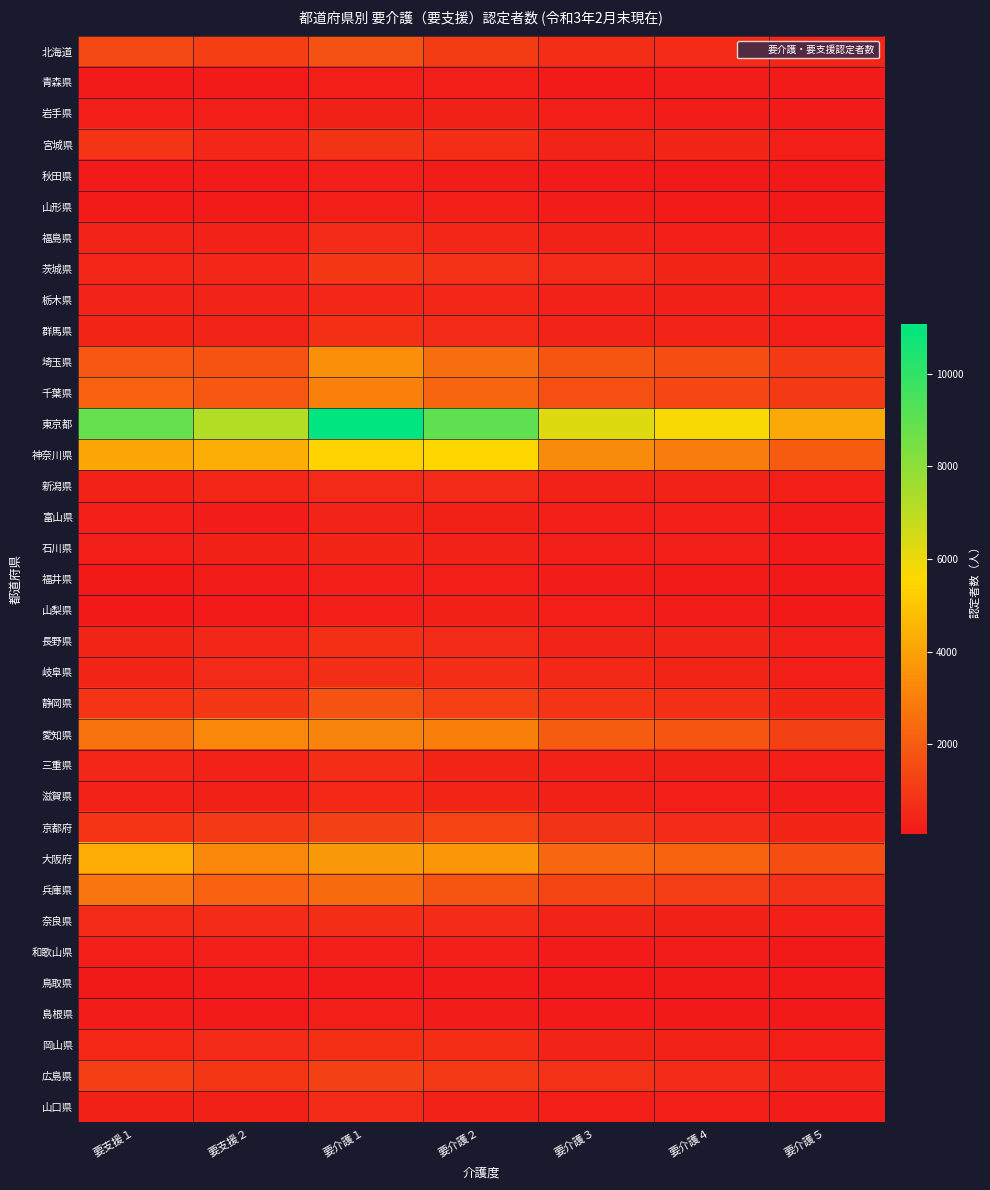

Between 要介護３ and 要介護５, which series saw the biggest shift?

東京都